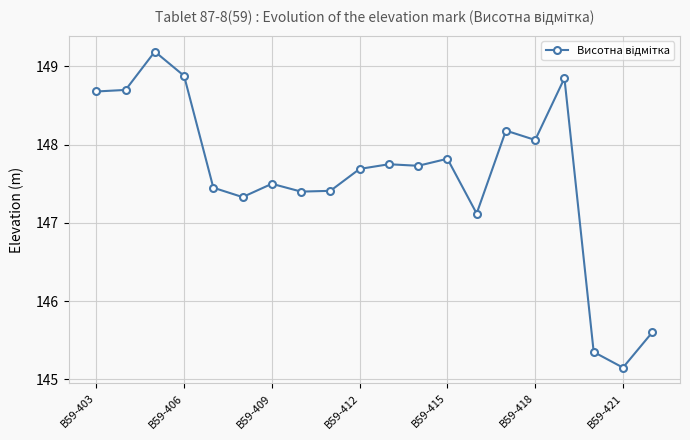

What is the difference between the maximum and minimum values?

4.0